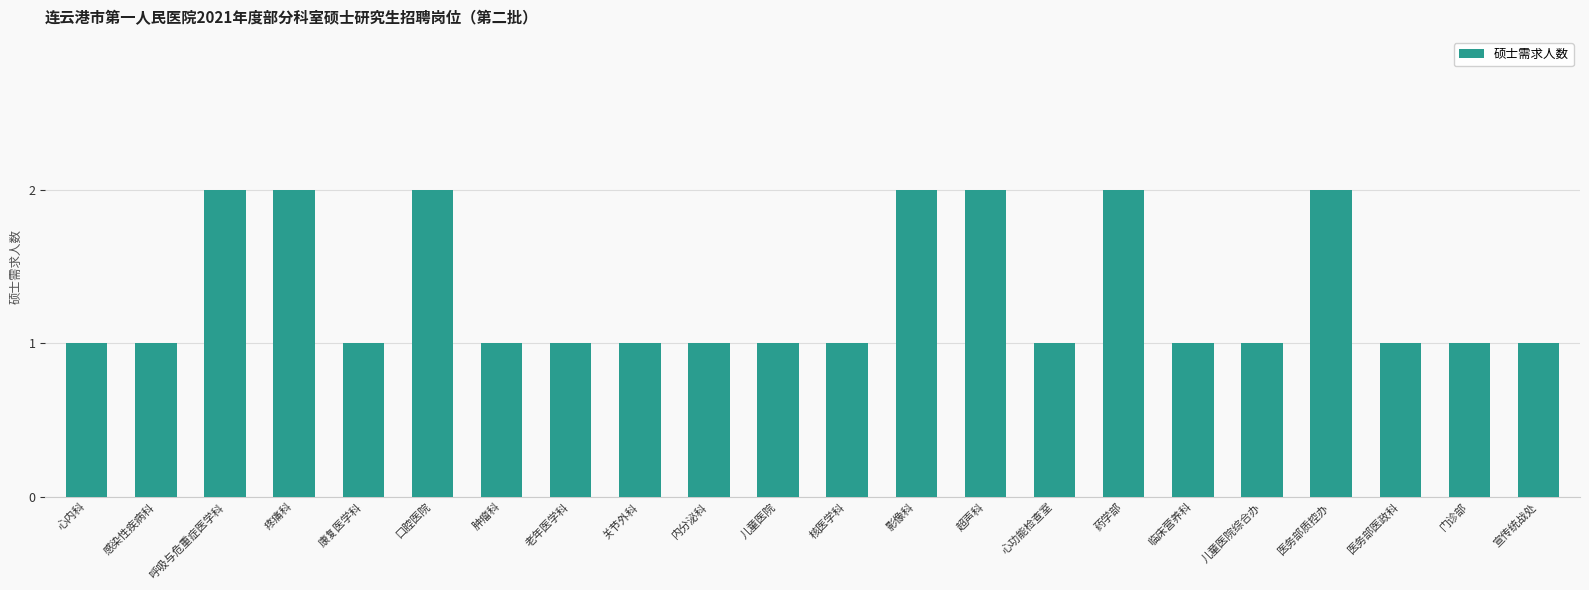

What is the value of the 5th bar from the left?

1